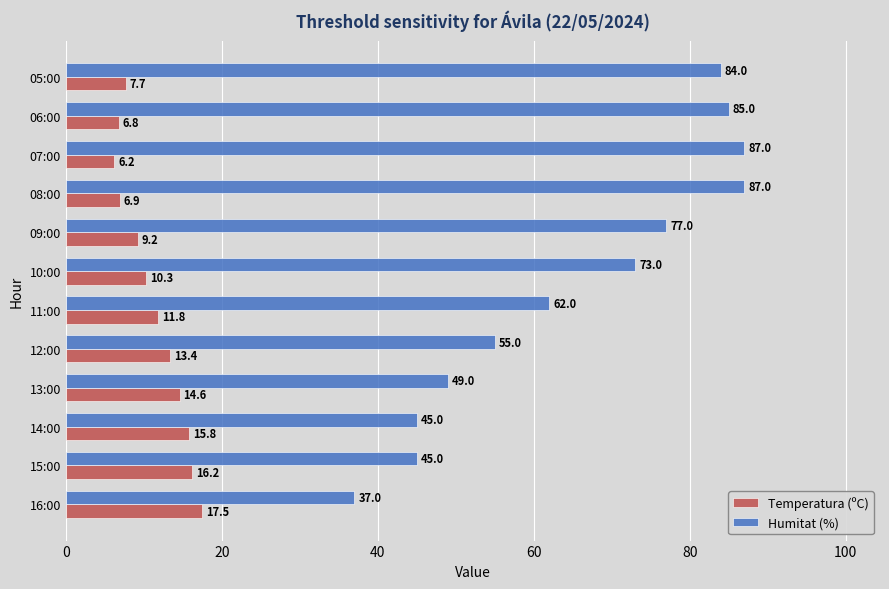

Is it true that Temperatura (ºC) equals 24.4 at 14:00?

False